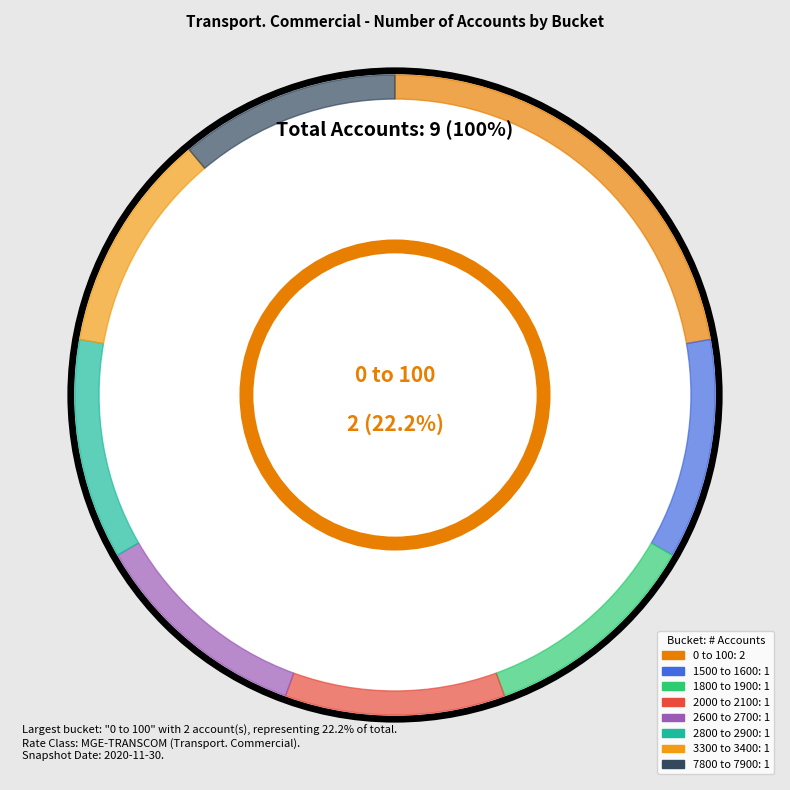

Is there any slice that represents more than half of the pie?

No